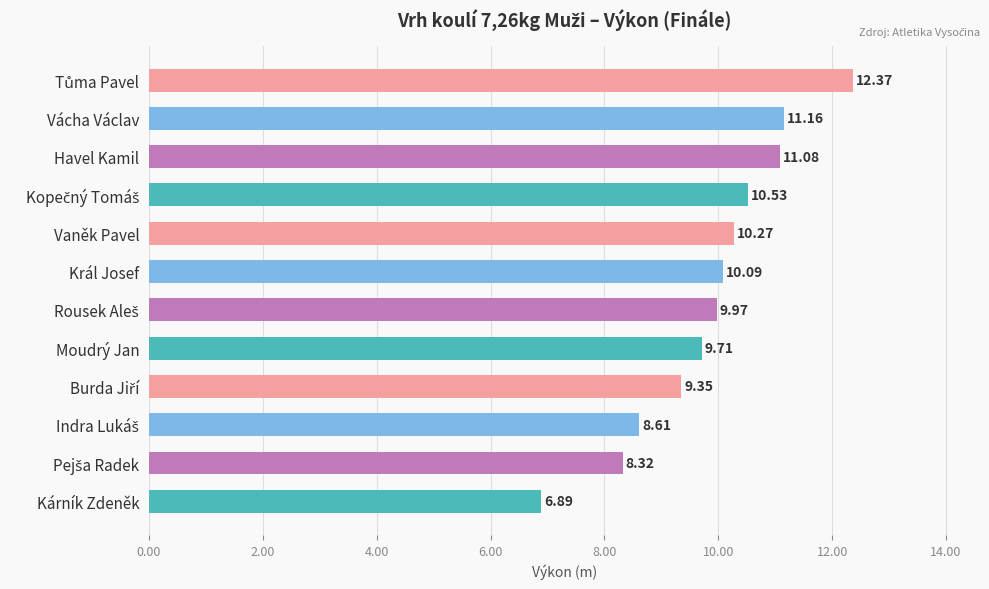

Which label corresponds to the smallest value in the chart?

Kárník Zdeněk